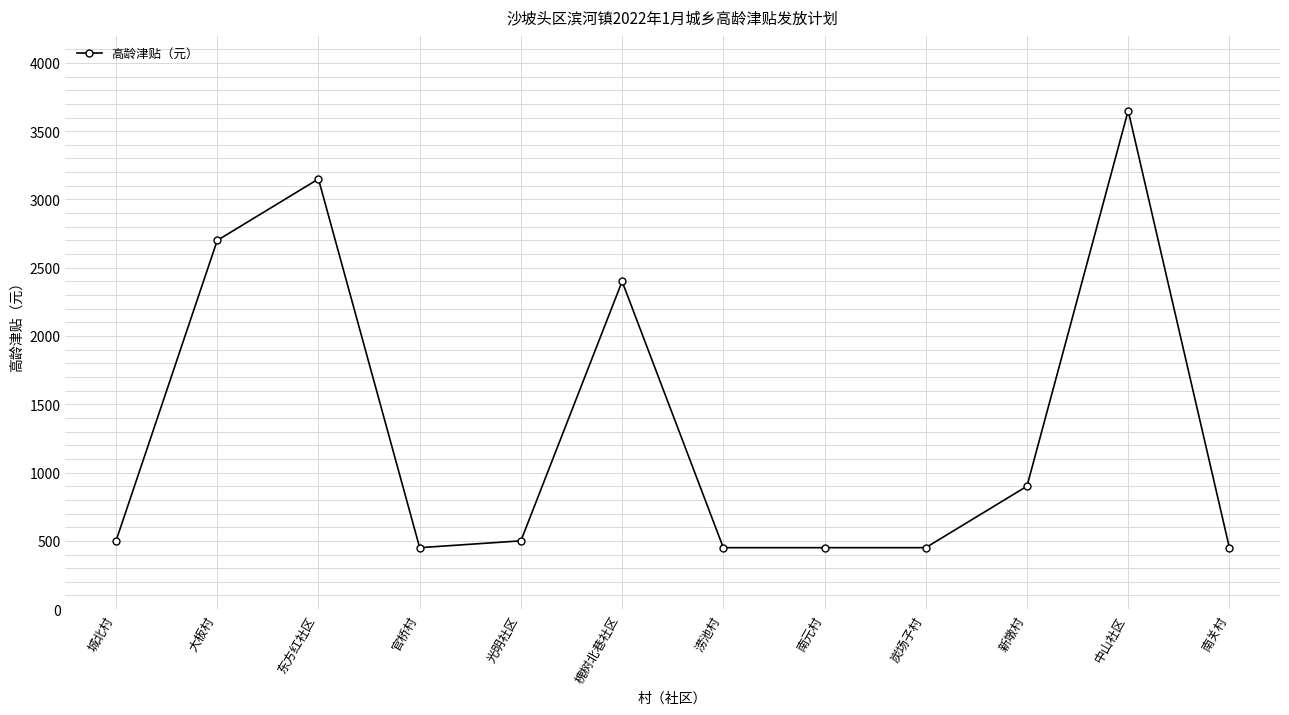

What is the change in value from 槐树北巷社区 to 新墩村?

-1500